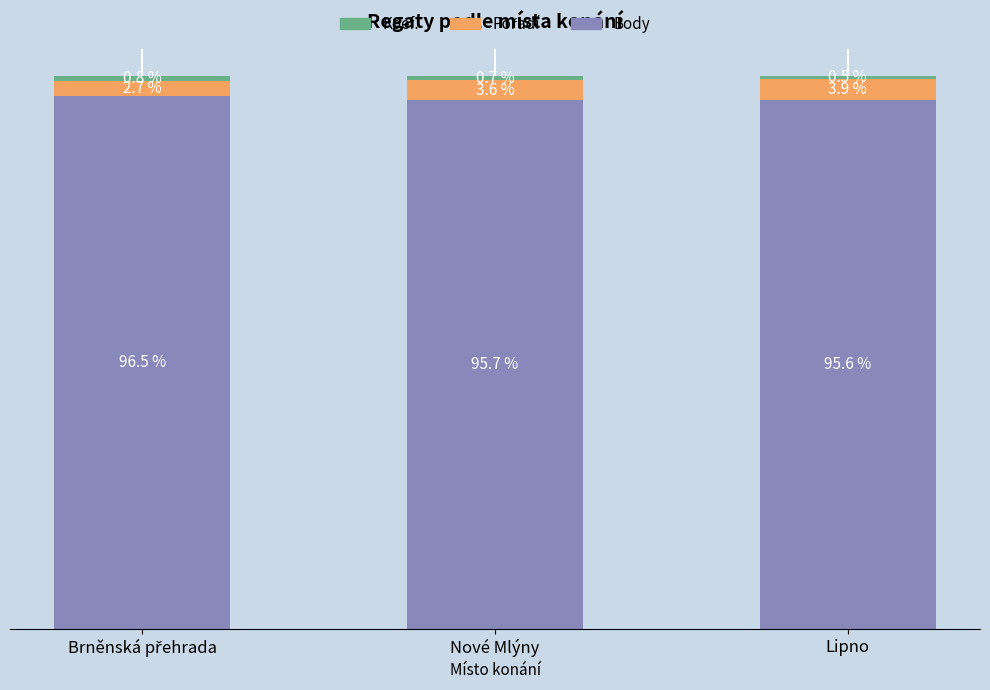

The Koef. series shows 1.2 at Nové Mlýny. True or false?

False